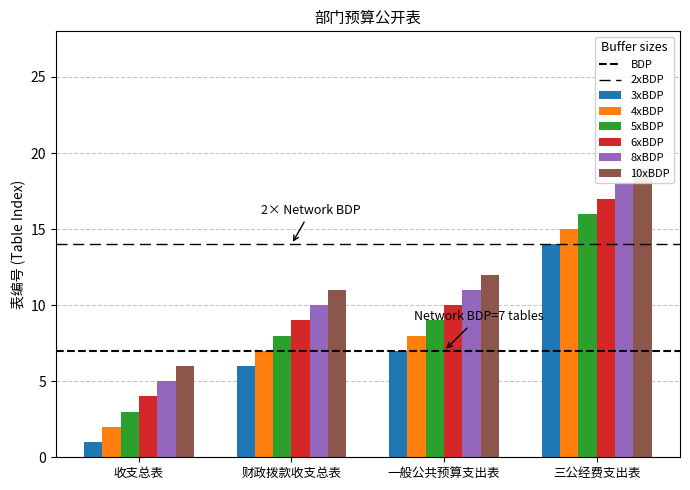

Between 15 and 4, which is larger?

15